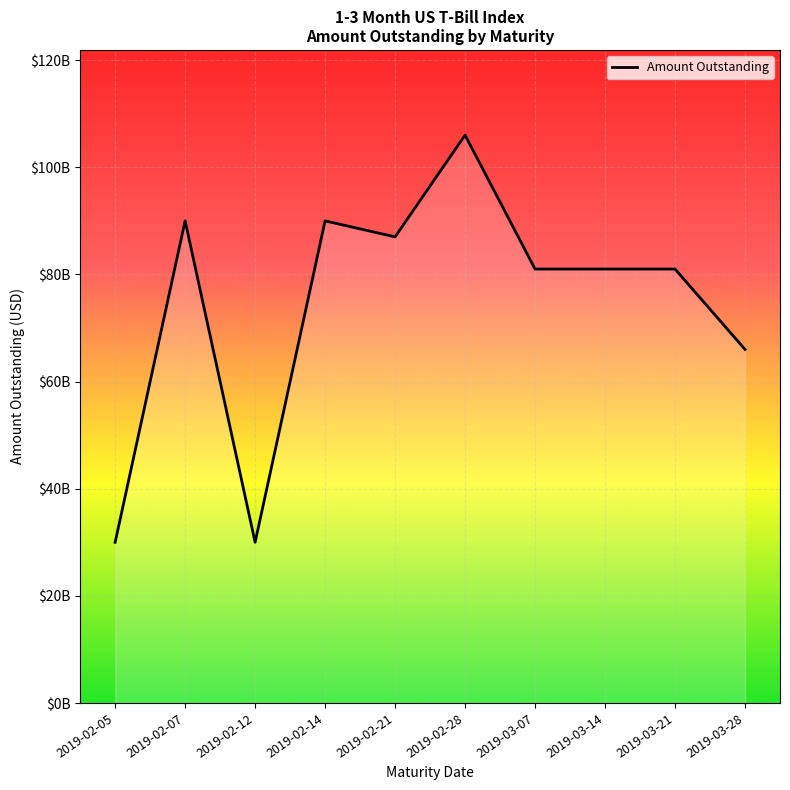

Rank the categories by value from highest to lowest.

2019-02-28, 2019-02-07, 2019-02-14, 2019-02-21, 2019-03-14, 2019-03-07, 2019-03-21, 2019-03-28, 2019-02-12, 2019-02-05